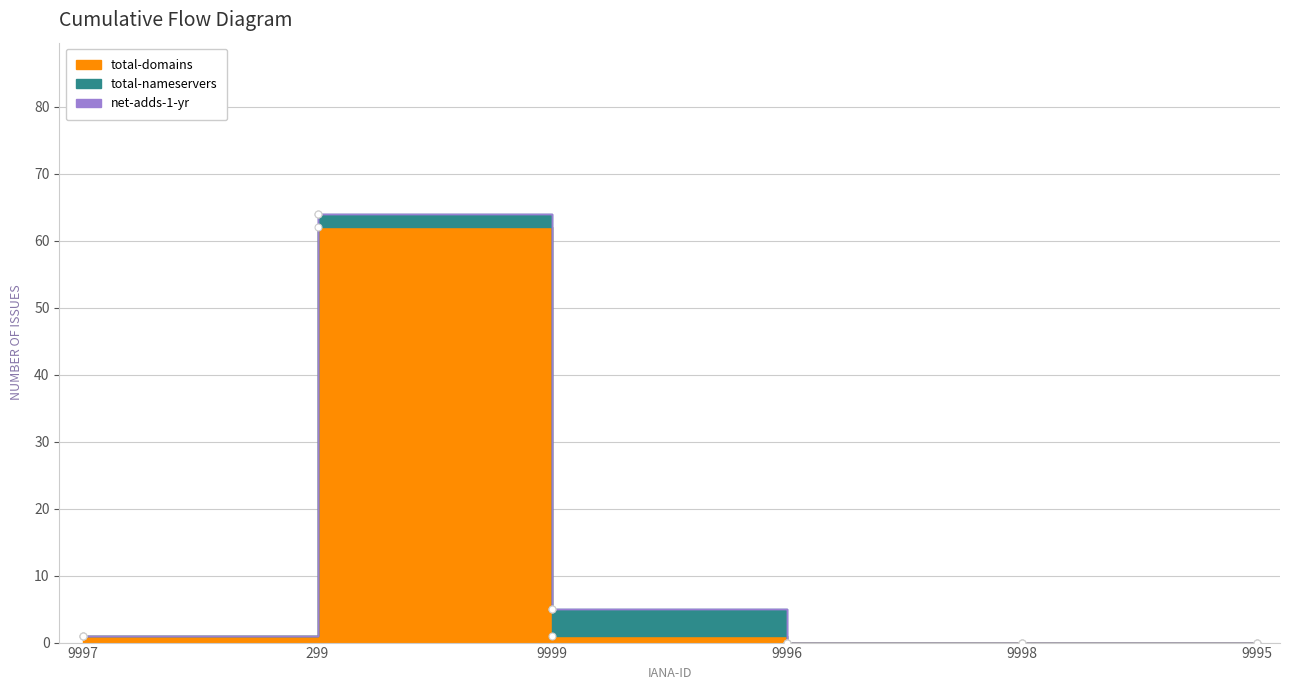

List the series in order of their peak value, lowest first.

net-adds-1-yr, total-nameservers, total-domains